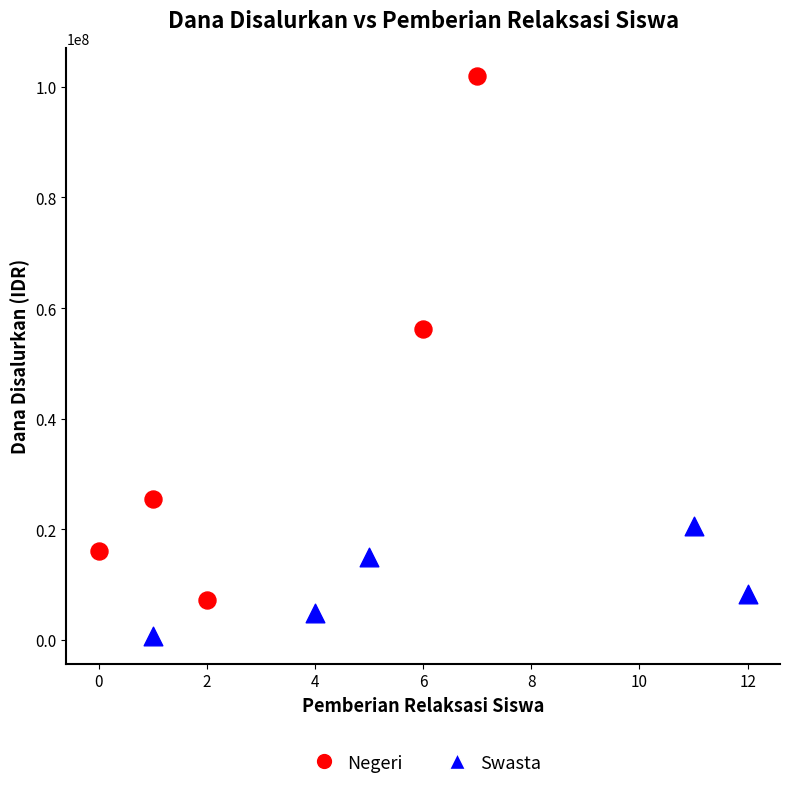

Which series has the largest Y range (max minus min)?

Negeri